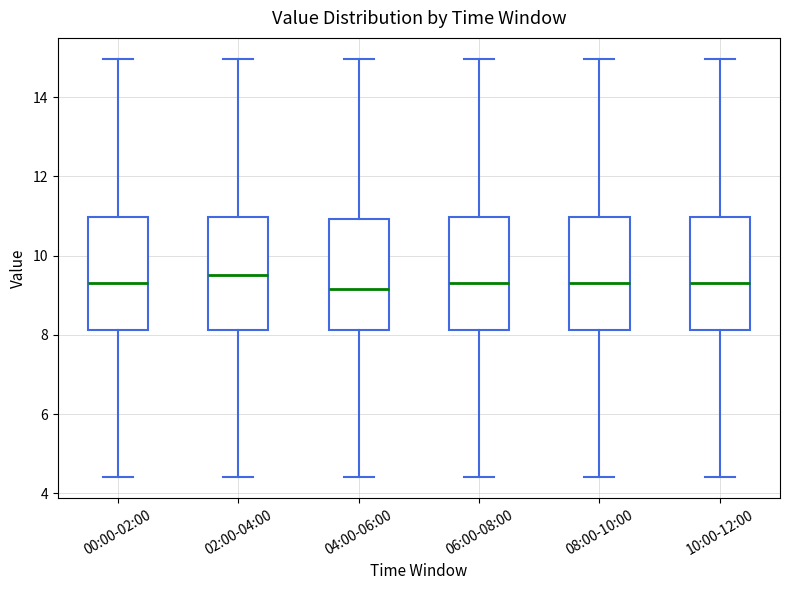

Reading left to right, read every box against the y-axis: the position of its median line, the range the box covers, and the ends of its whiskers. The values are not printed on the chart, so give them approximately, as read against the axis.

00:00-02:00: median 9.4, box 8.2 to 11.0, whiskers 4.4 to 15.0
02:00-04:00: median 9.6, box 8.2 to 11.0, whiskers 4.4 to 15.0
04:00-06:00: median 9.2, box 8.2 to 11.0, whiskers 4.4 to 15.0
06:00-08:00: median 9.4, box 8.2 to 11.0, whiskers 4.4 to 15.0
08:00-10:00: median 9.4, box 8.2 to 11.0, whiskers 4.4 to 15.0
10:00-12:00: median 9.4, box 8.2 to 11.0, whiskers 4.4 to 15.0